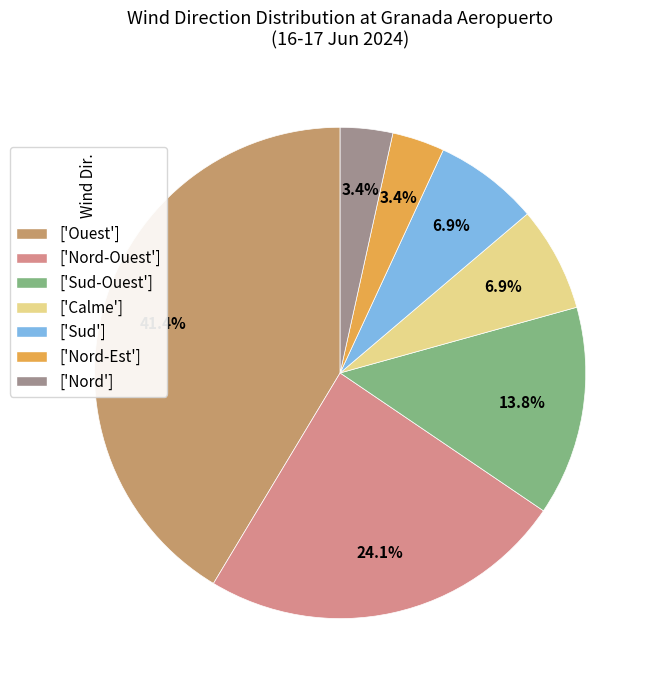

Is there any slice that represents more than half of the pie?

No